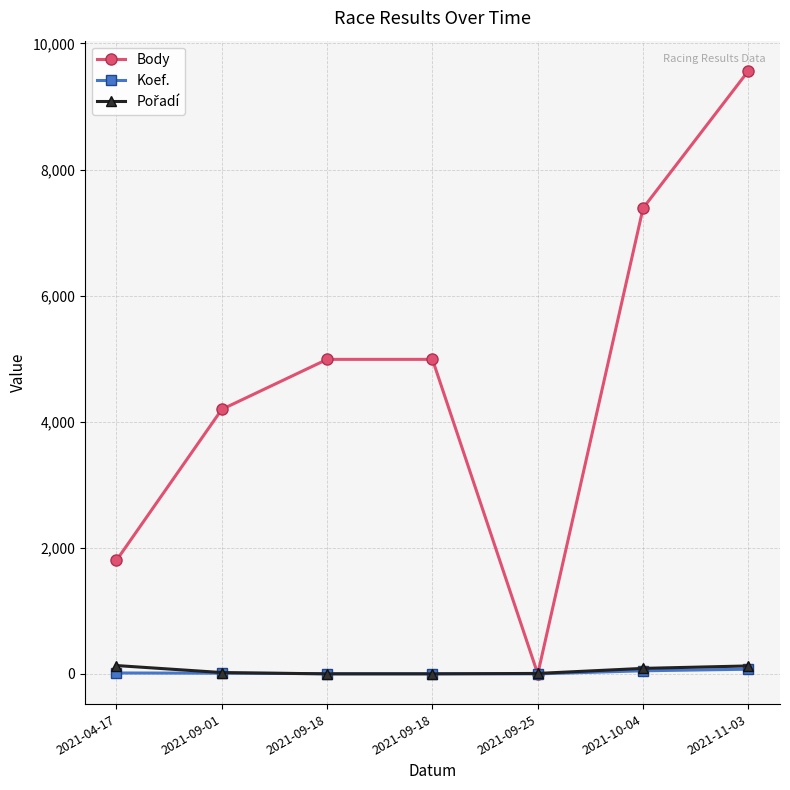

Is this an area chart (filled region under the line)?

No